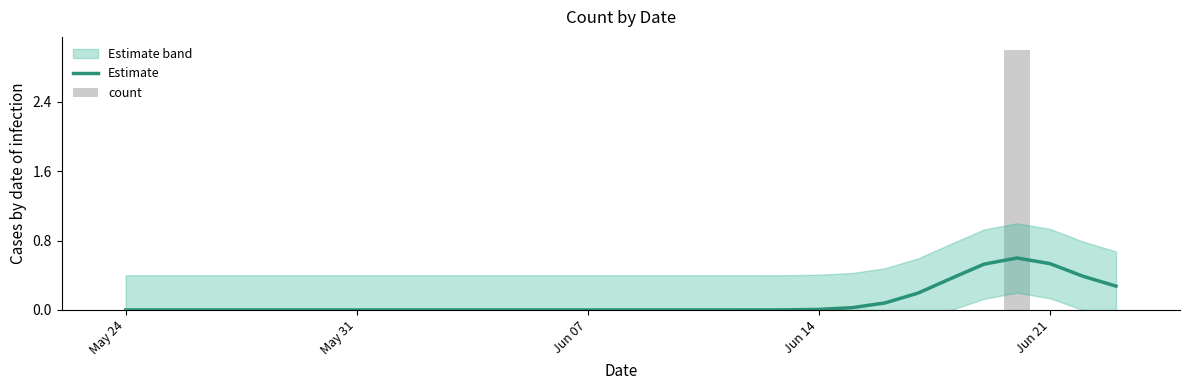

True or false: Estimate has a value of -0.2 at Jun 07.

False